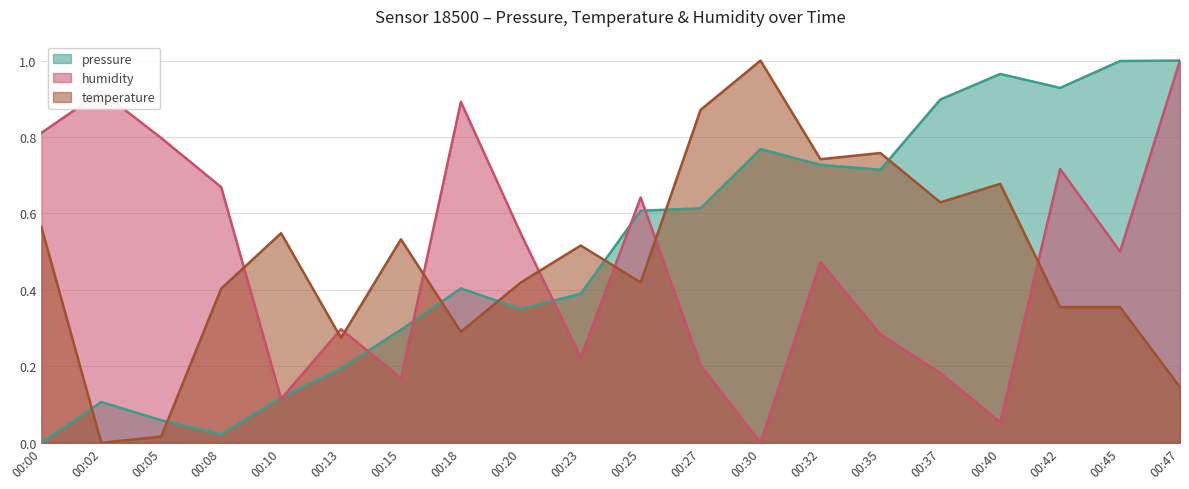

Does the chart have visible grid lines?

Yes